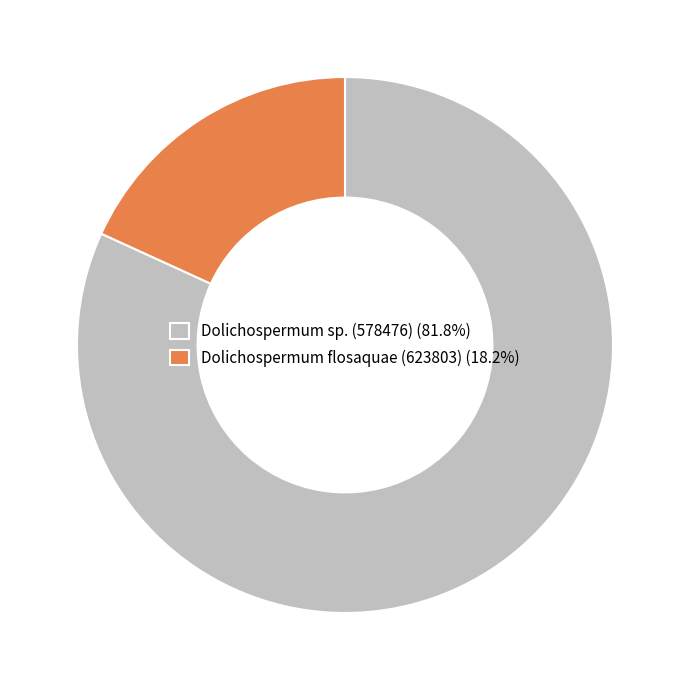

Is there a majority slice in this chart?

Yes